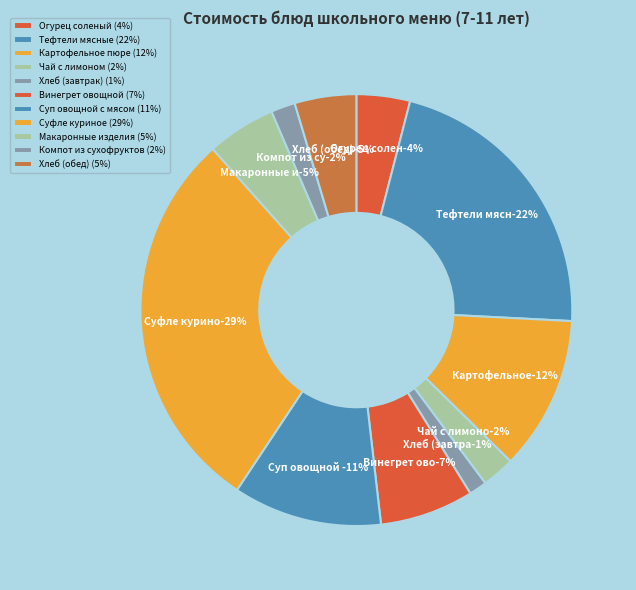

Is Тефтели мясные the majority of the pie?

No